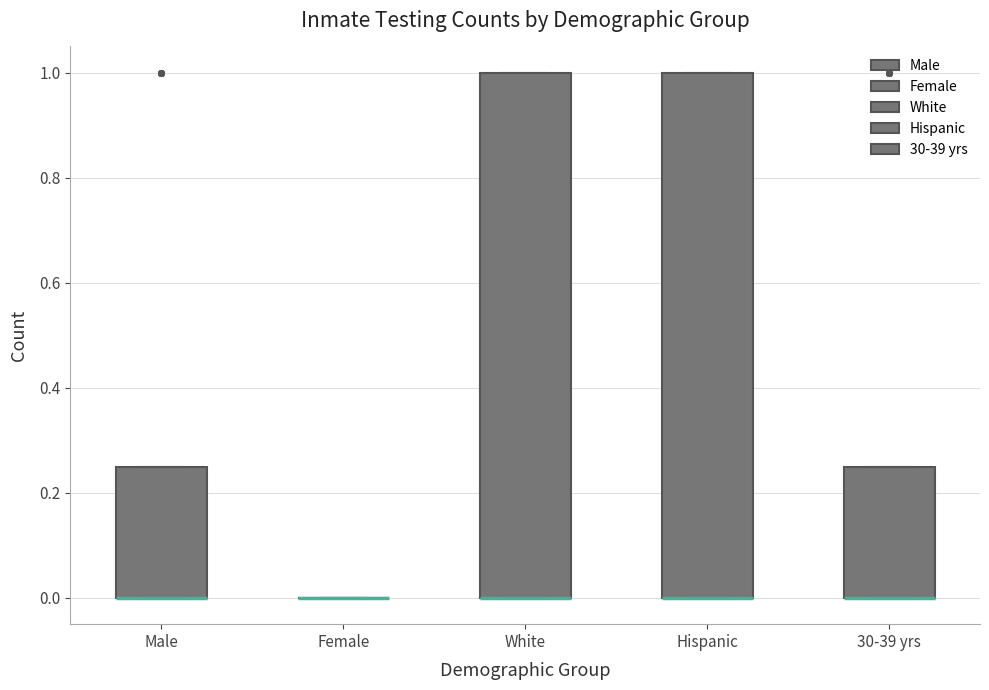

Reading left to right, transcribe this box plot: for each box, give where its median line is, the range the box spans, and where its two whiskers end, as read against the y-axis. The values are not printed on the chart, so give them approximately, as read against the axis.

Male: median 0.00 (drawn on the box's lower edge), box 0.00 to 0.26, whiskers 0.00 to 0.26
Female: box collapsed to a line at 0.00, whiskers 0.00 to 0.00
White: median 0.00 (drawn on the box's lower edge), box 0.00 to 1.00, whiskers 0.00 to 1.00
Hispanic: median 0.00 (drawn on the box's lower edge), box 0.00 to 1.00, whiskers 0.00 to 1.00
30-39 yrs: median 0.00 (drawn on the box's lower edge), box 0.00 to 0.26, whiskers 0.00 to 0.26